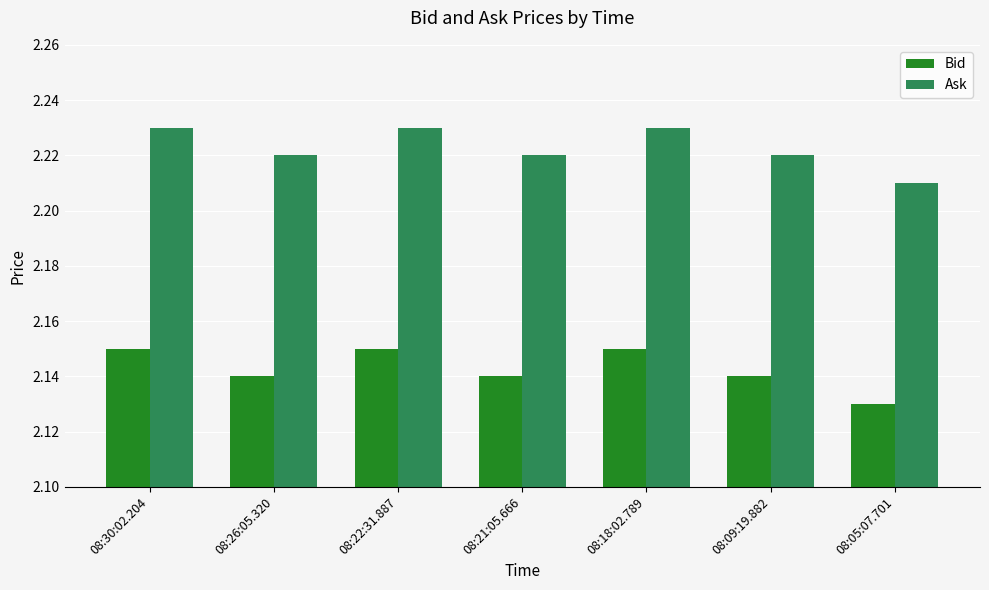

What are all the series names shown in the legend?

Bid, Ask